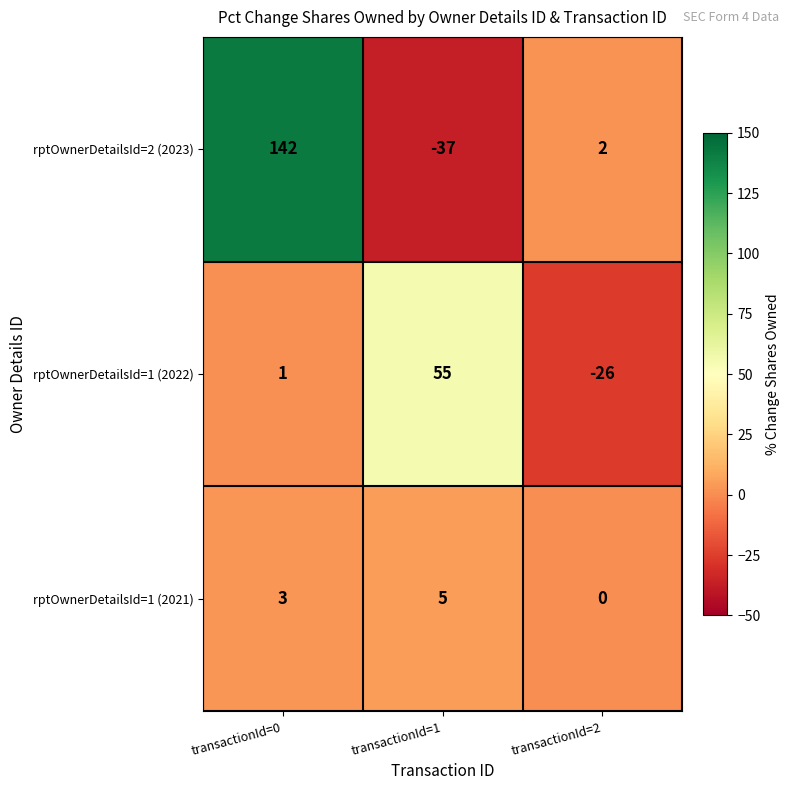

At transactionId=1, list the series in order from largest to smallest.

rptOwnerDetailsId=1 (2022), rptOwnerDetailsId=1 (2021), rptOwnerDetailsId=2 (2023)